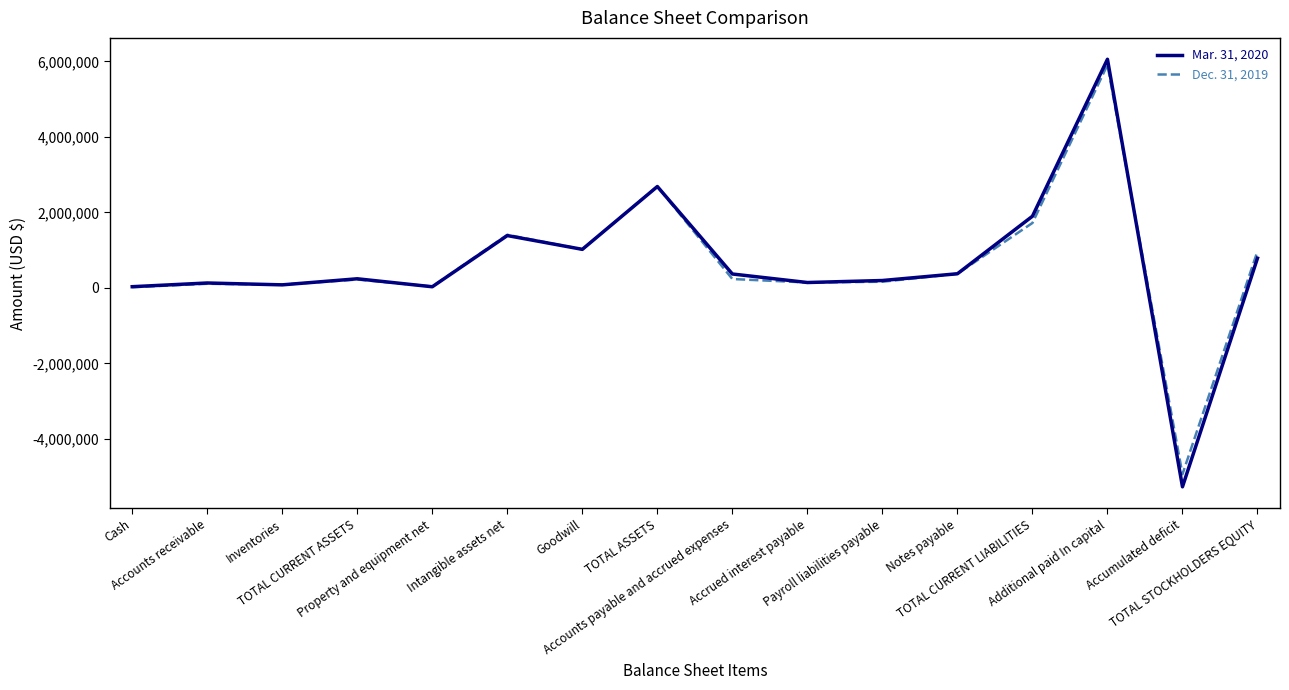

List the series in order of their overall mean, highest first.

Dec. 31, 2019, Mar. 31, 2020